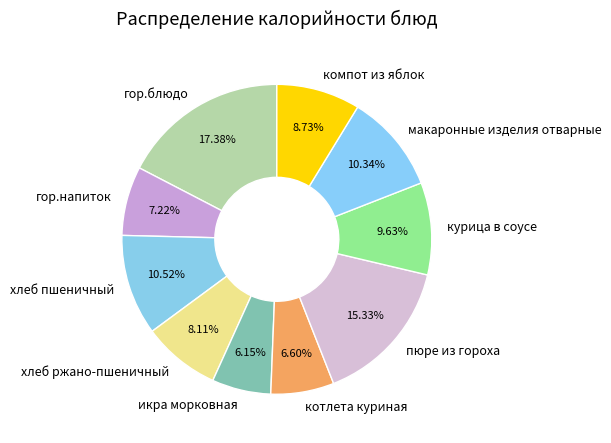

To the nearest percent, what is the combined percentage of курица в соусе and гор.напиток?

17%